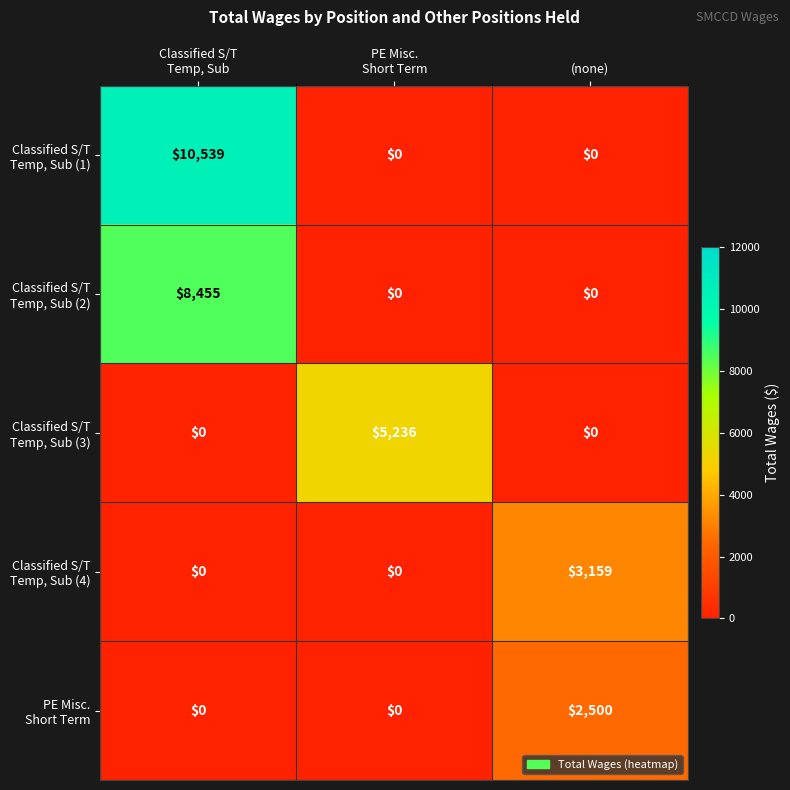

What is the greatest value displayed?

10539